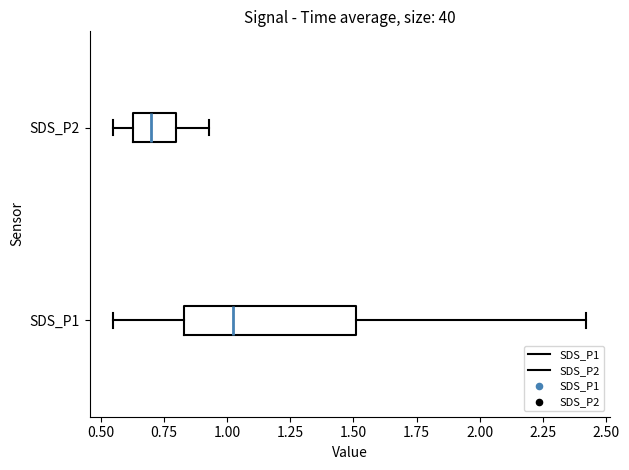

Where is the right edge of the box for SDS_P2 on the x-axis? The values are not printed on the chart, so give them approximately, as read against the axis.

0.80